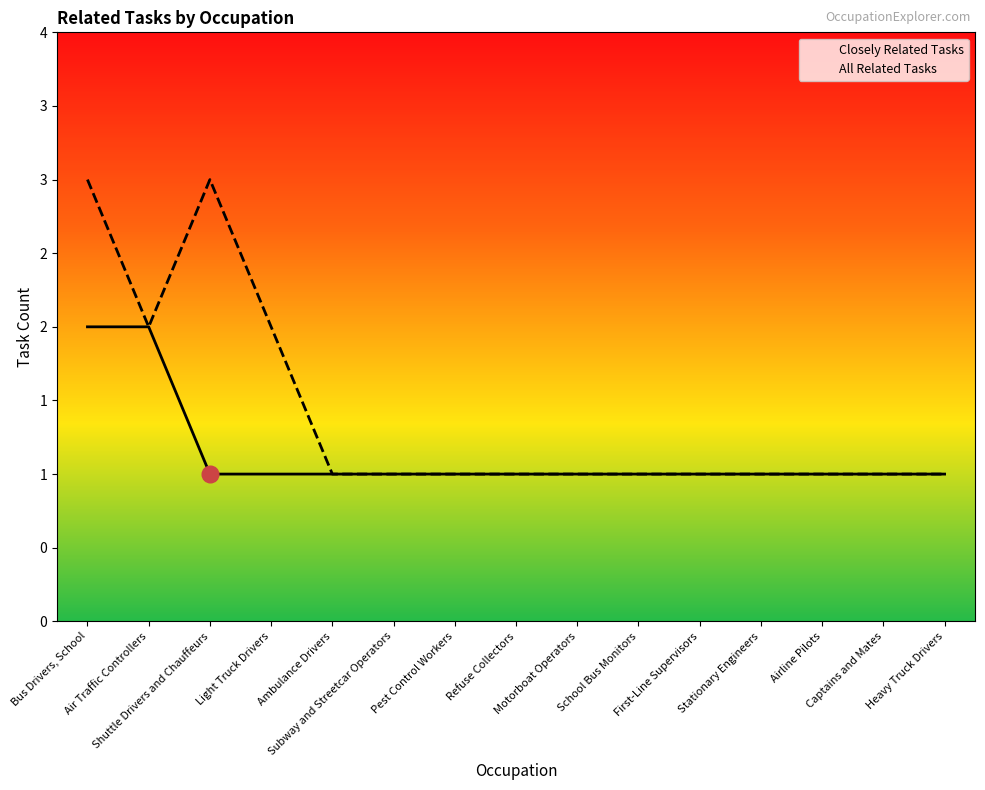

How many All Related Tasks values are between 1 and 2?

13